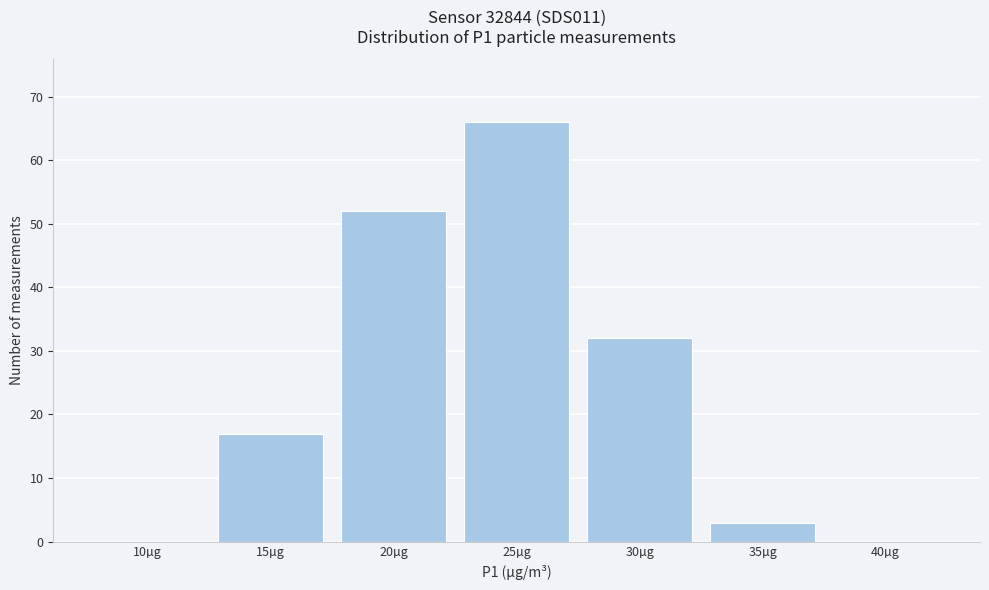

What is the sum of the values at 15µg and 40µg?

17